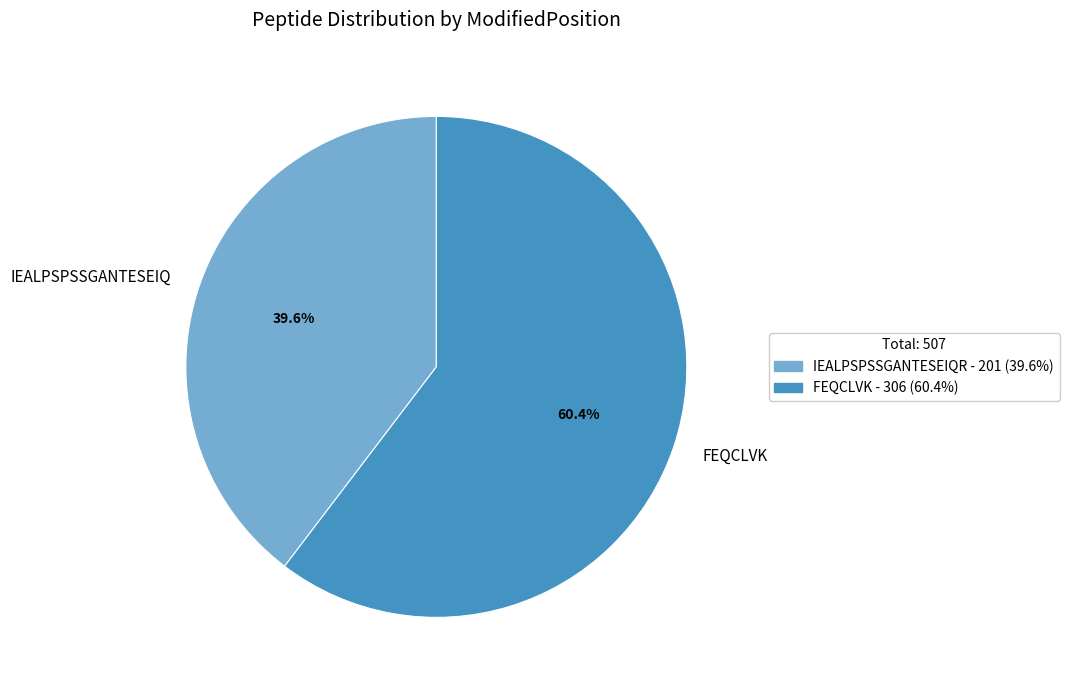

Rank the categories by value from lowest to highest.

IEALPSPSSGANTESEIQ, FEQCLVK